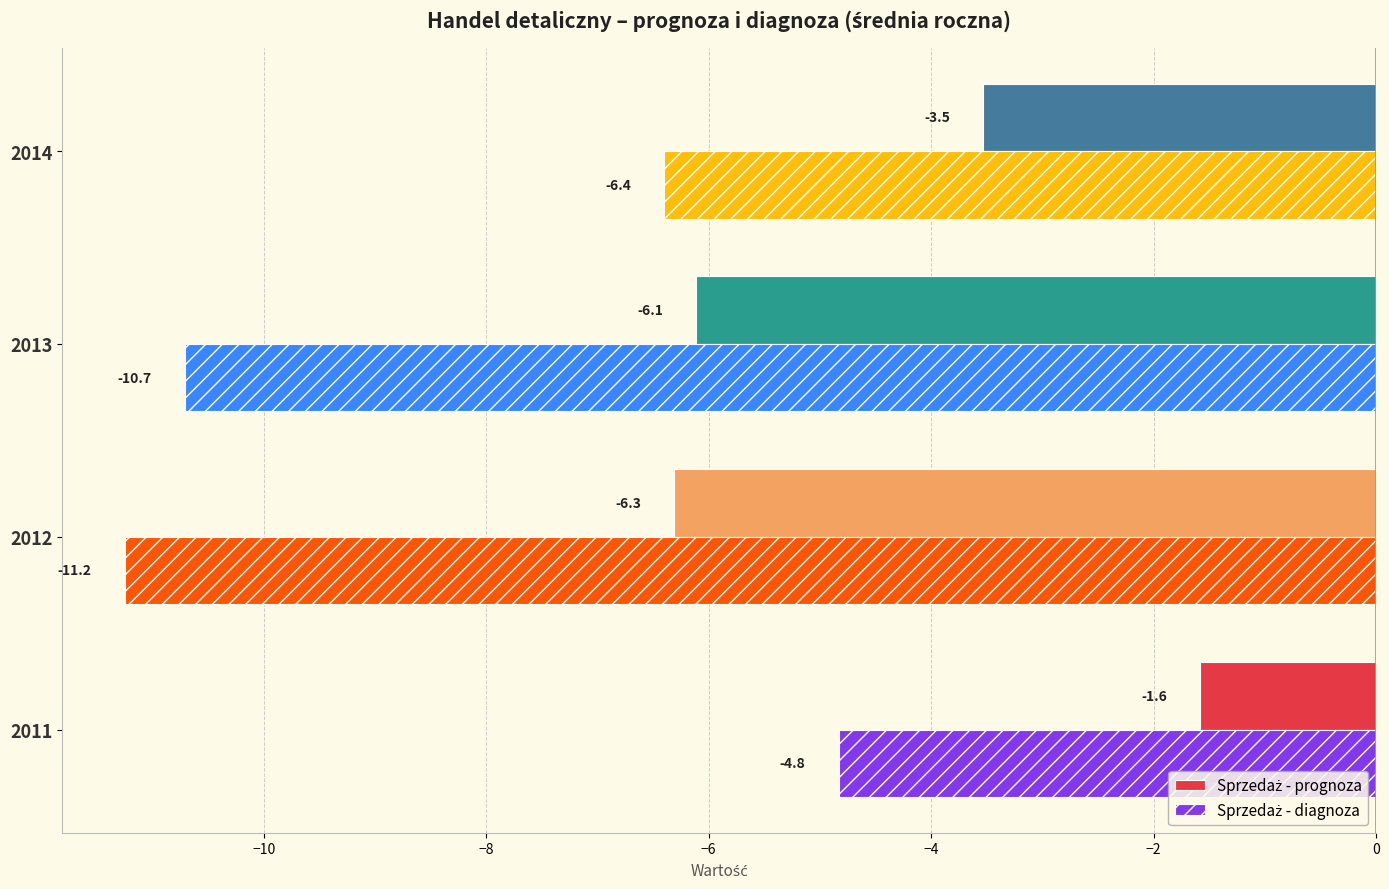

What is the total value across all series at 2013?

-16.8